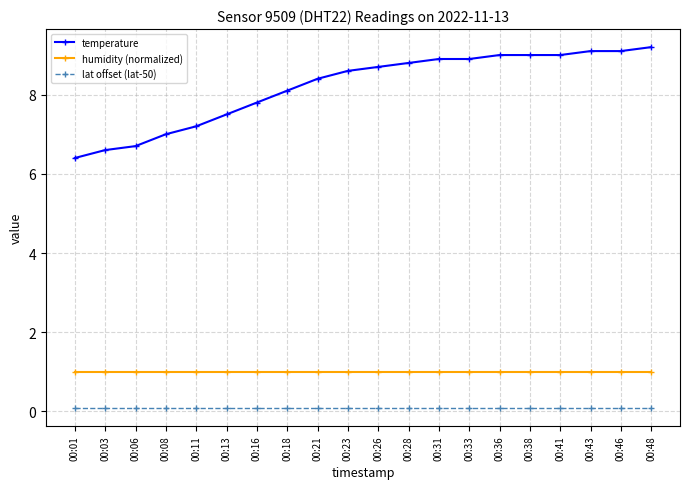

What is the minimum value for humidity (normalized)?

1.0